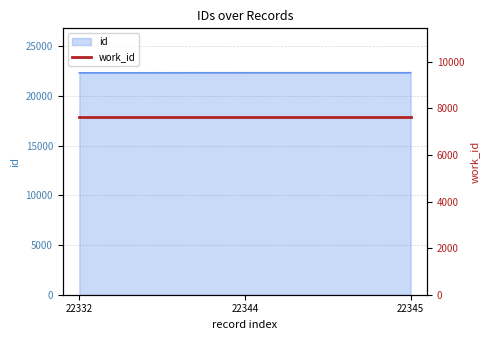

What is the ratio of the value at 22332 to the value at 22345?

1.0